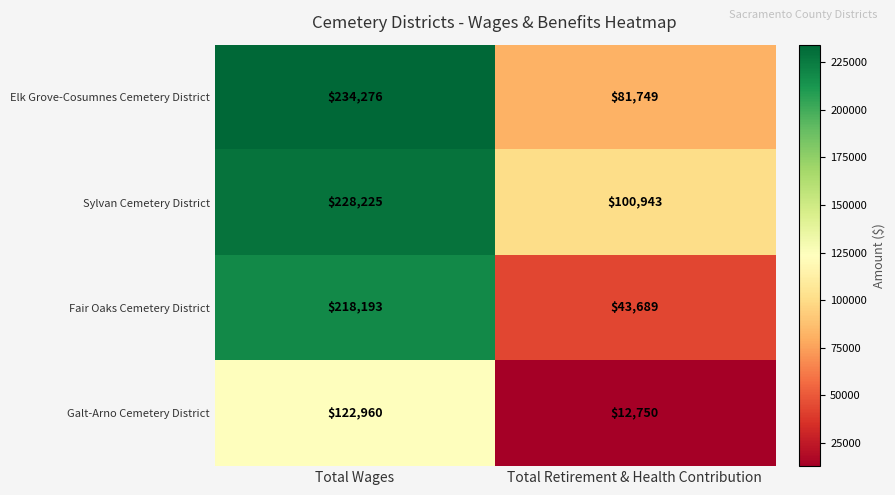

How many distinct data groups are displayed?

4